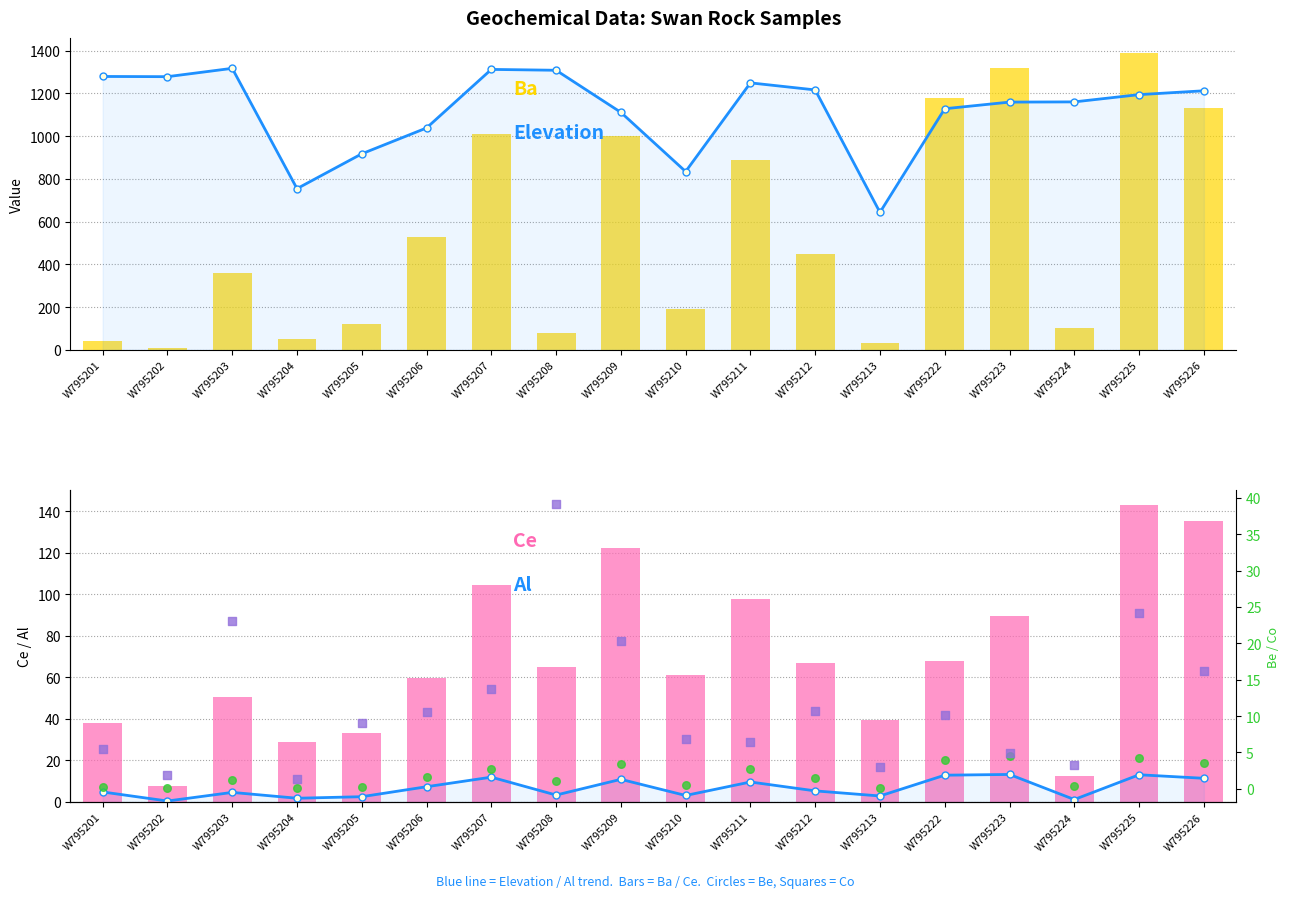

Is the value of Ba at W795204 greater than the value of Al at W795222?

Yes